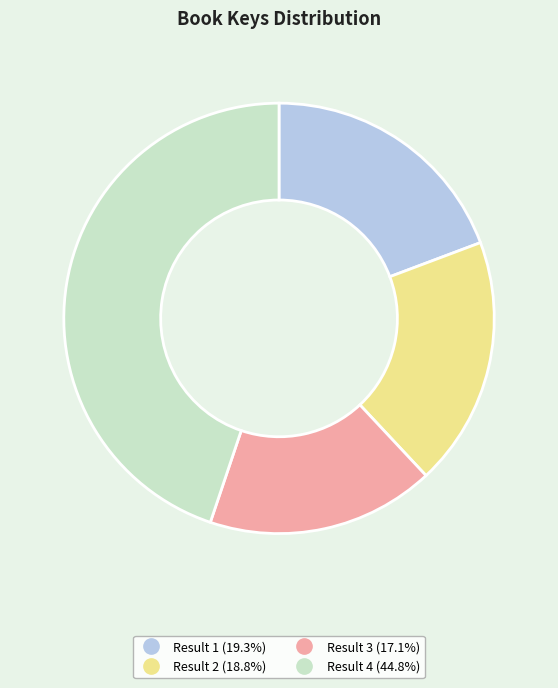

How many segments does this pie chart have?

4